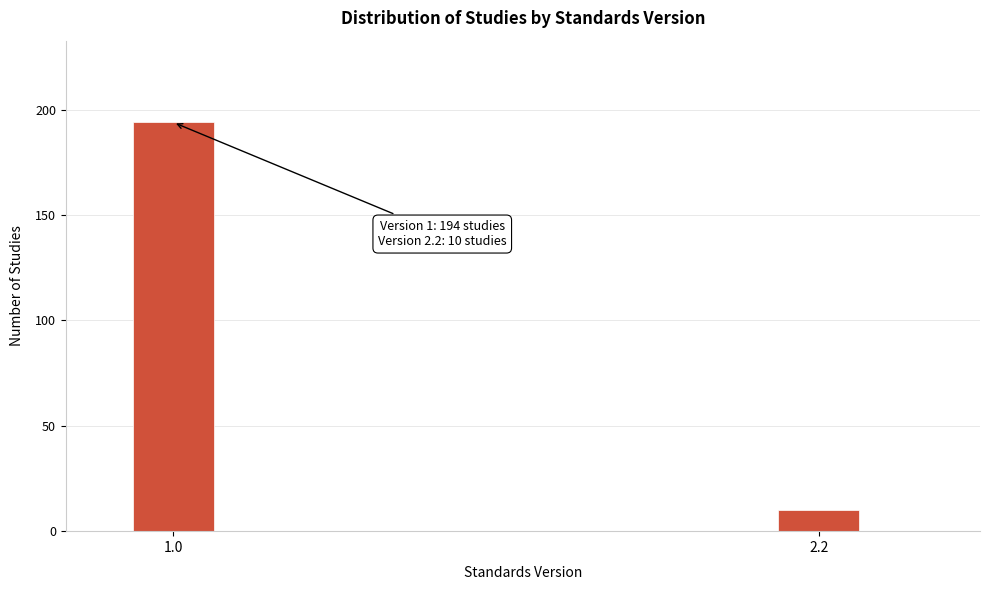

Reading right to left, transcribe all the data shown in this chart.

10	194